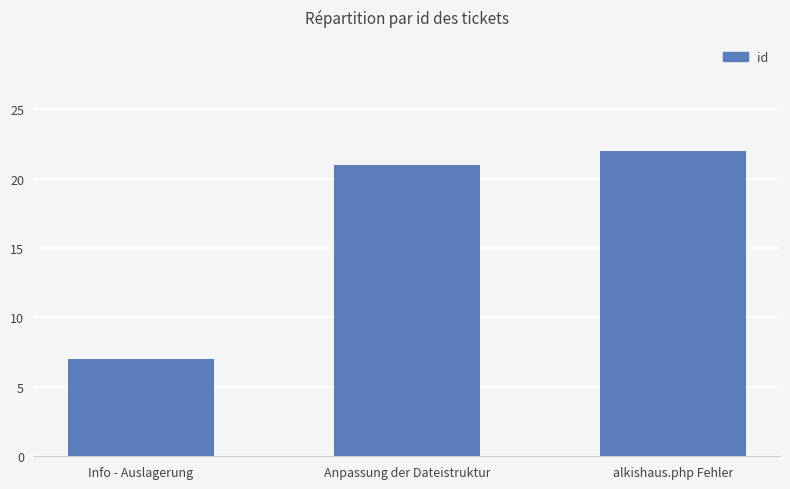

The chart shows a value of 2 at Info - Auslagerung. True or false?

False